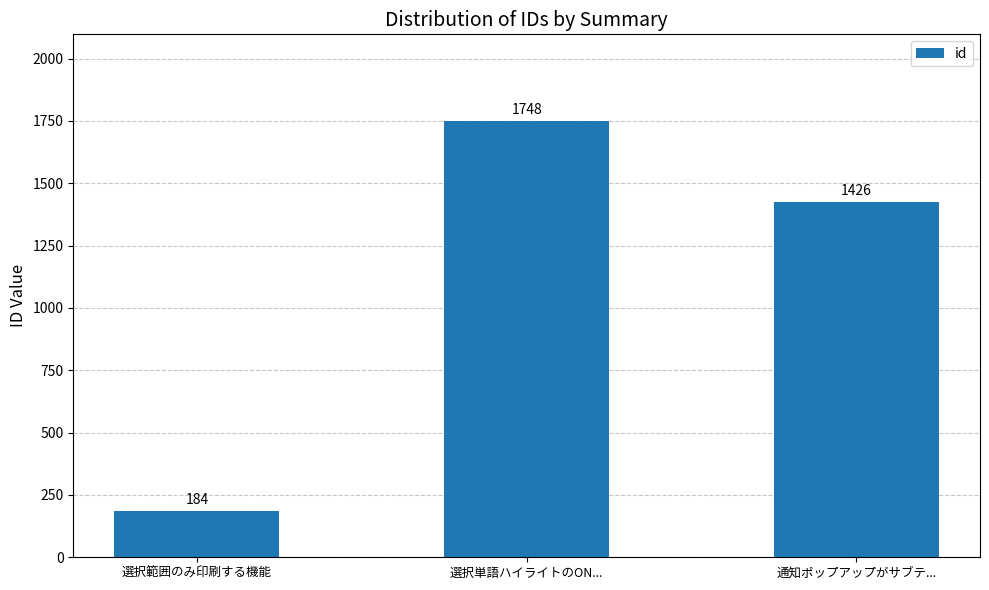

Reading left to right, what are all the values shown in this chart?

選択範囲のみ印刷する機能=184	選択単語ハイライトのON...=1748	通知ポップアップがサブテ...=1426